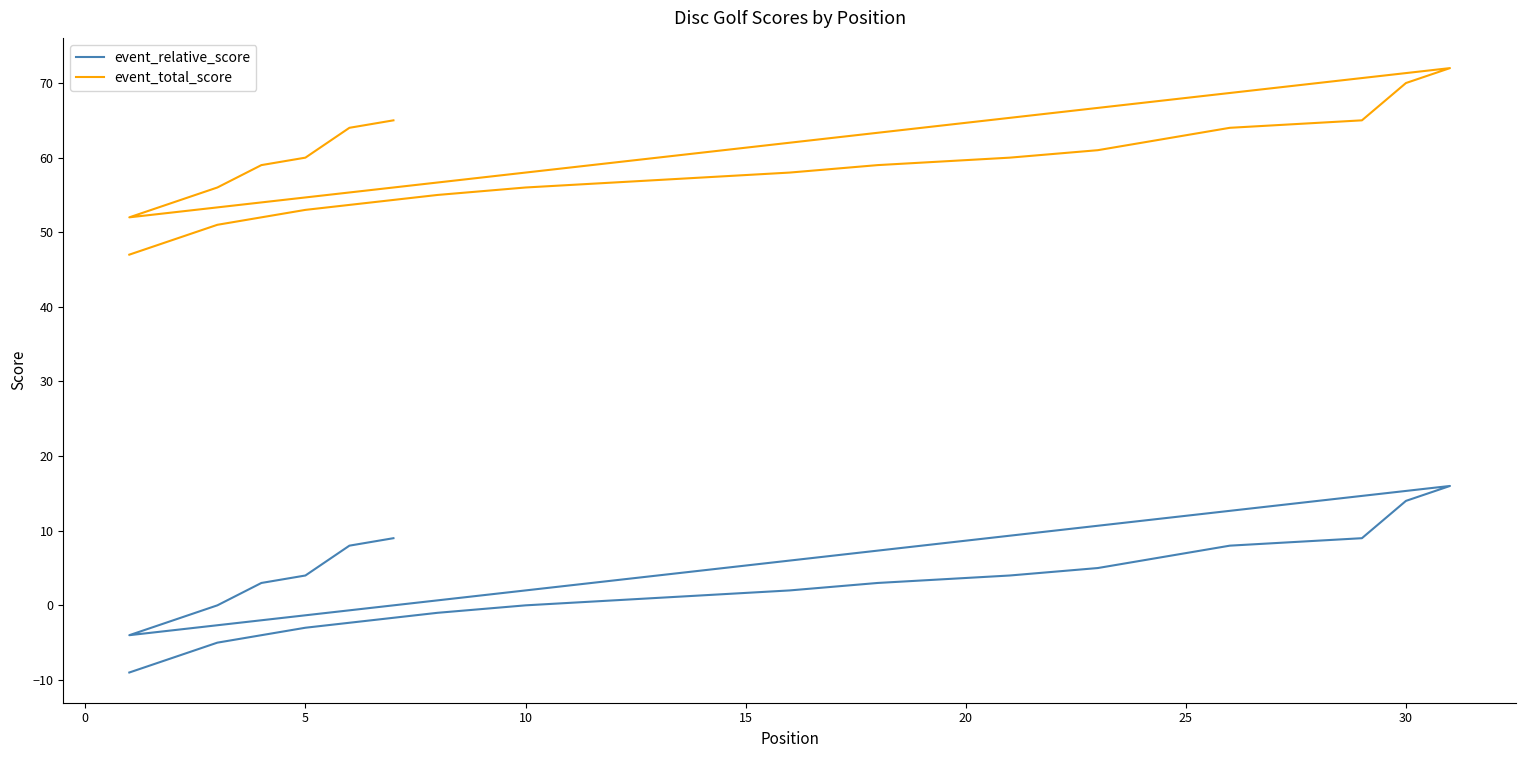

List the series in order of their overall mean, highest first.

event_total_score, event_relative_score